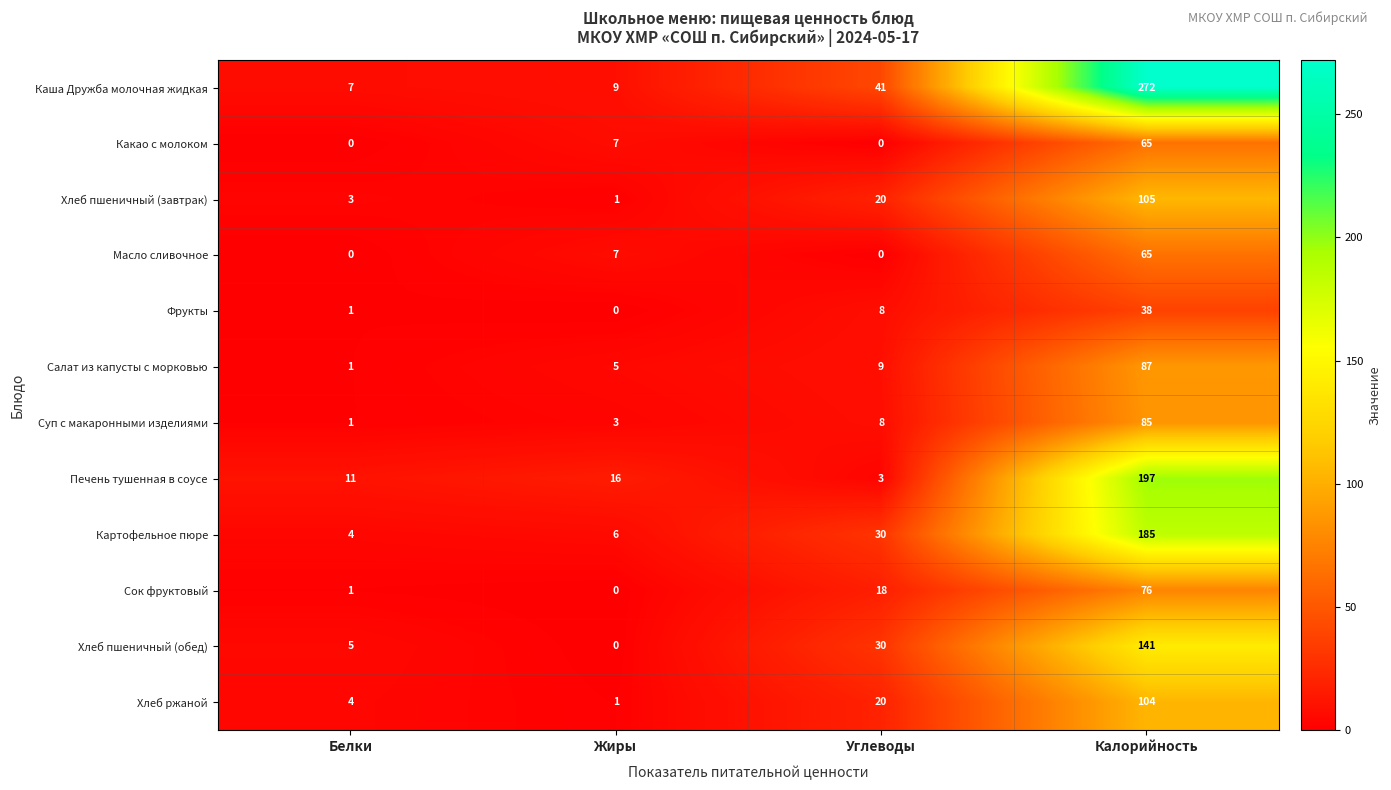

What is the maximum value for Масло сливочное?

65